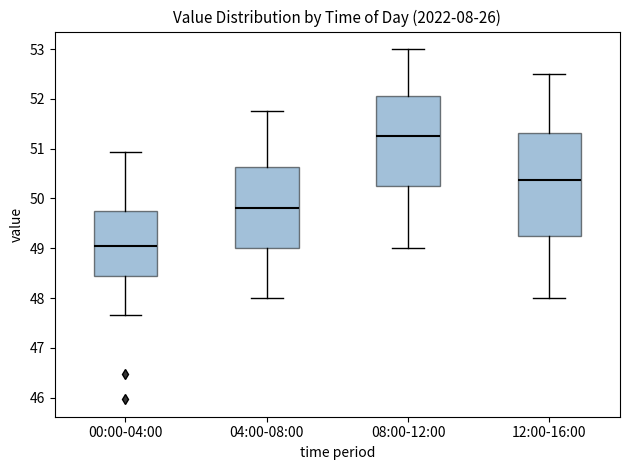

Which box has the highest median line?

08:00-12:00